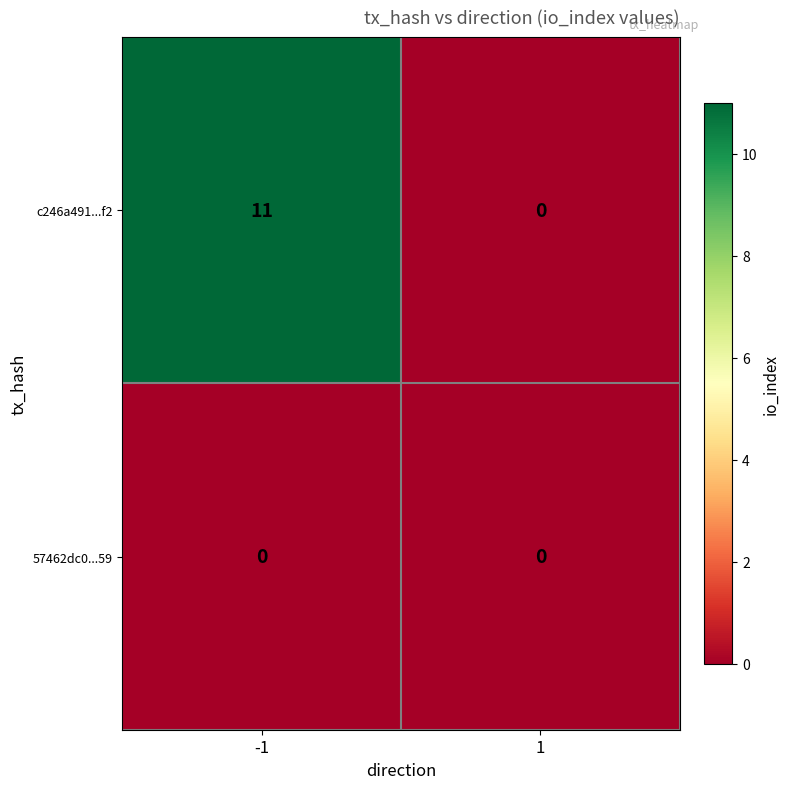

At -1, list the series in order from smallest to largest.

57462dc0...59, c246a491...f2